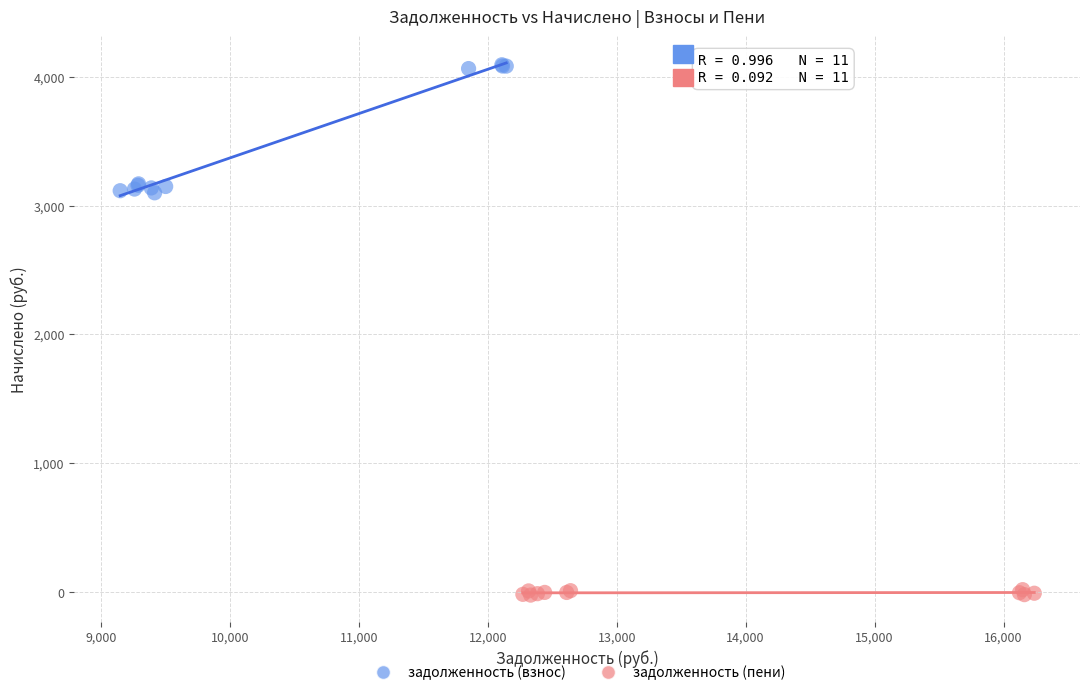

Which series contains the lowest Y value?

задолженность (пени)